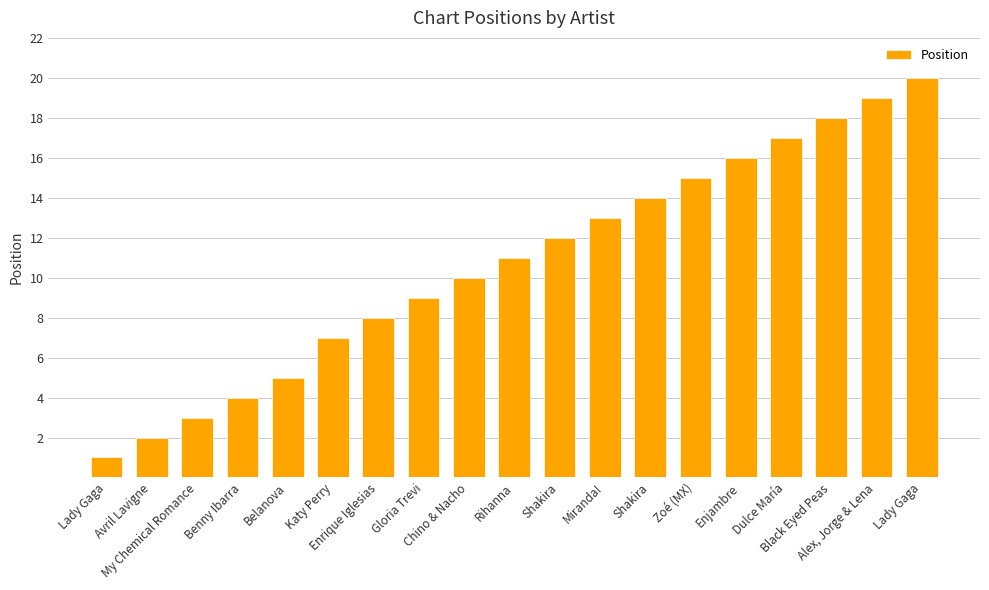

How many values are below 11?

9